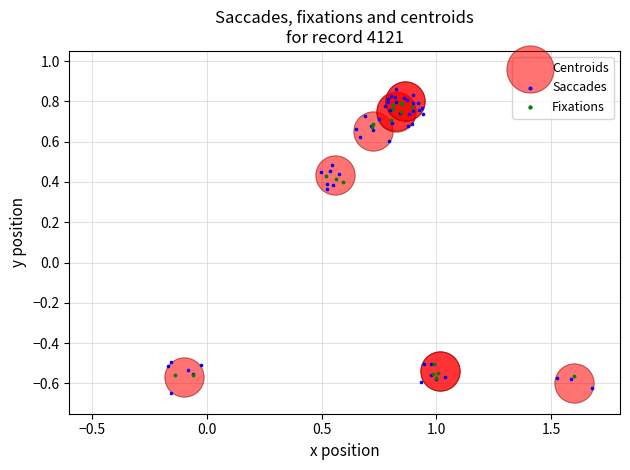

Which series has the widest spread of Y values?

Saccades